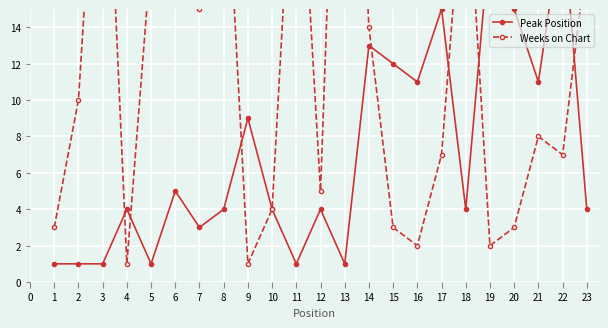

Which has a higher value, 21 or 11?

21